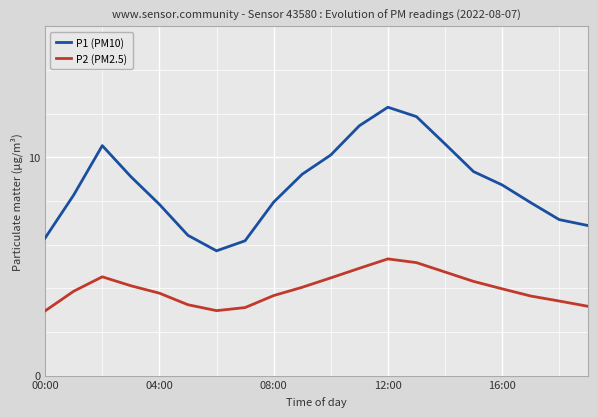

Rank the series by their maximum value, from lowest to highest.

P2 (PM2.5), P1 (PM10)